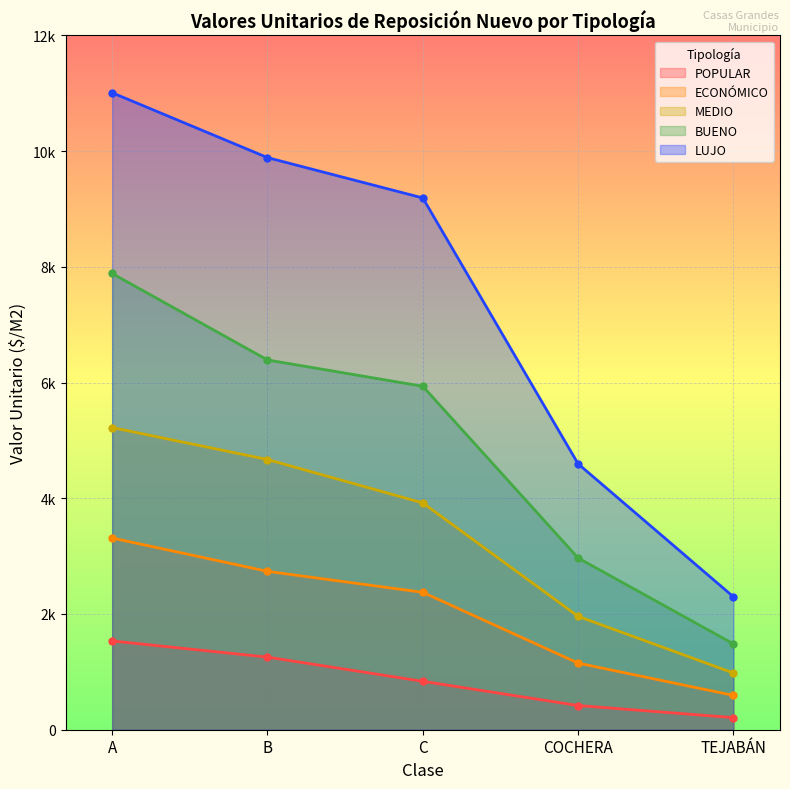

What is the average value of the MEDIO series?

3349.9